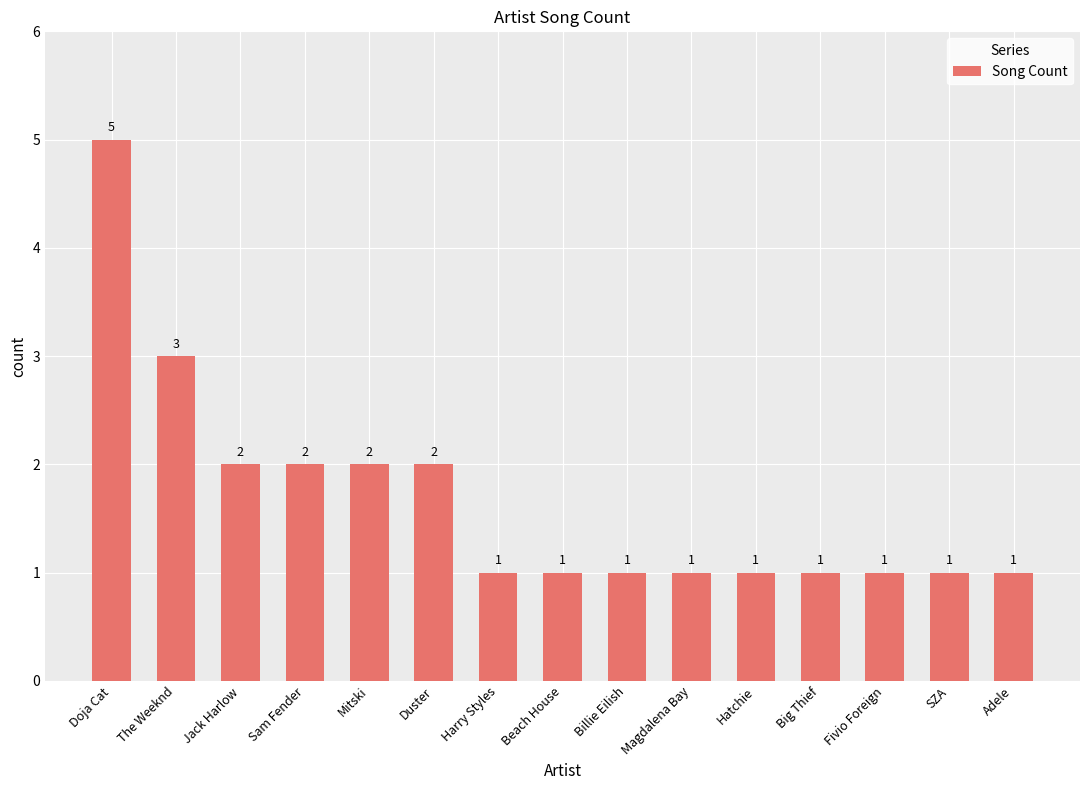

What is the difference between the maximum and minimum values?

4